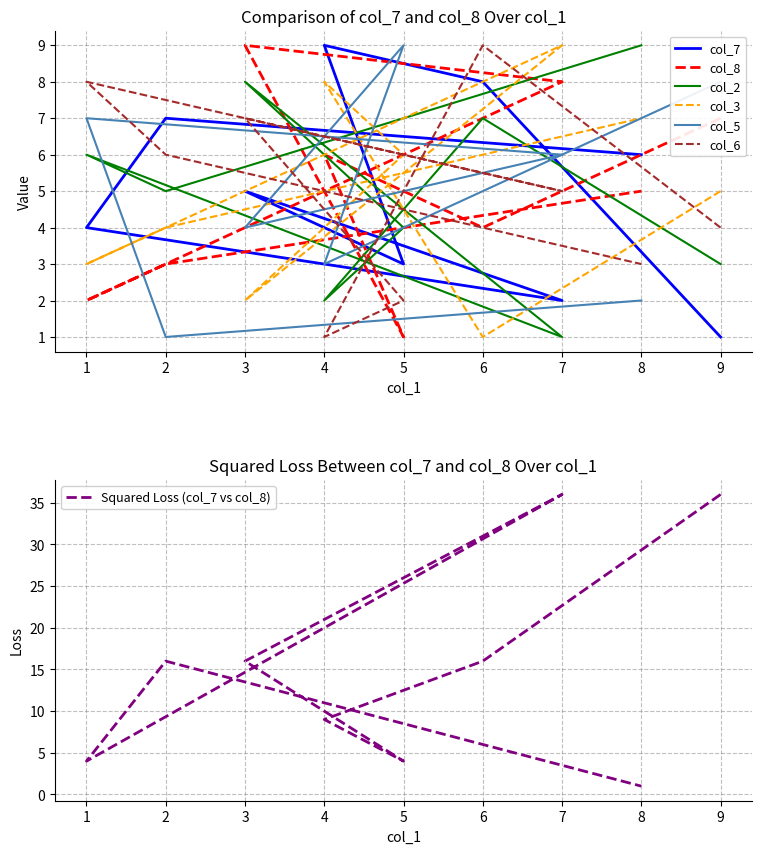

Reading left to right, extract all data points from this chart.

col_7: 1	8	9	3	5	2	4	7	6
col_8: 7	4	6	1	9	8	2	3	5
col_2: 3	7	2	4	8	1	6	5	9
col_3: 5	1	8	6	2	9	3	4	7
col_5: 8	5	3	9	4	6	7	1	2
col_6: 4	9	1	2	7	5	8	6	3